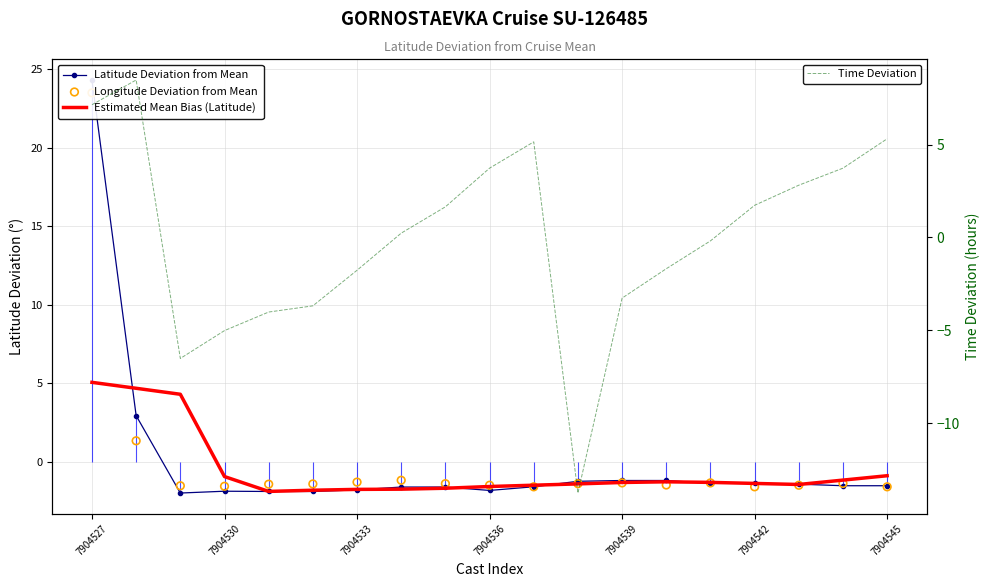

Is the value of Latitude Deviation from Mean at 17 greater than the value of Longitude Deviation from Mean at 14?

No